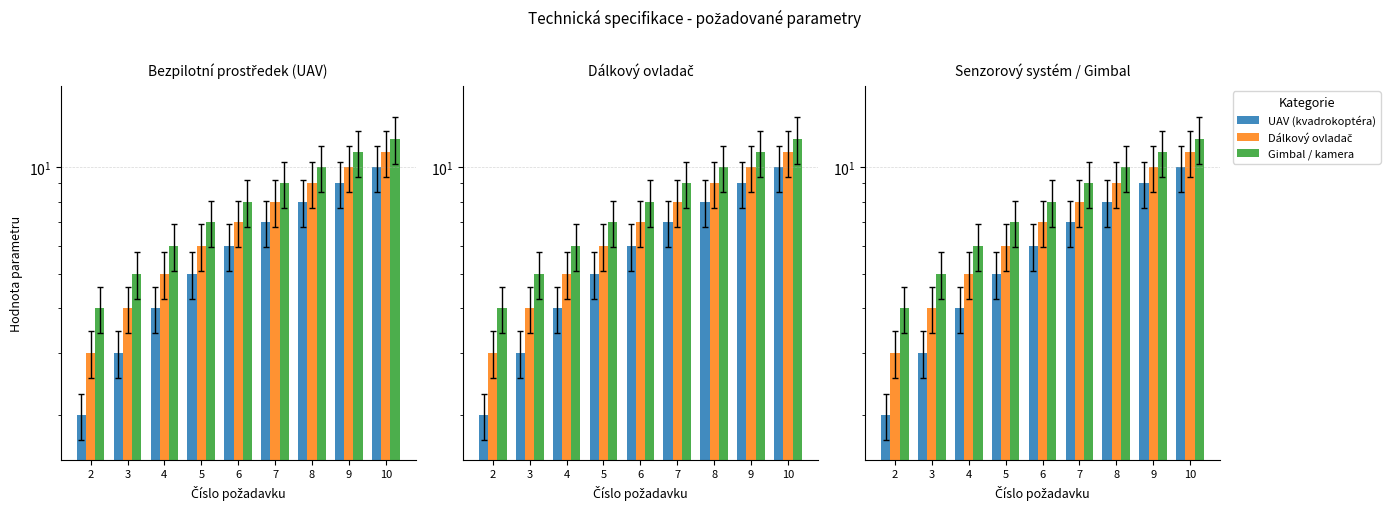

Where is Dálkový ovladač nearest to the value 7?

6